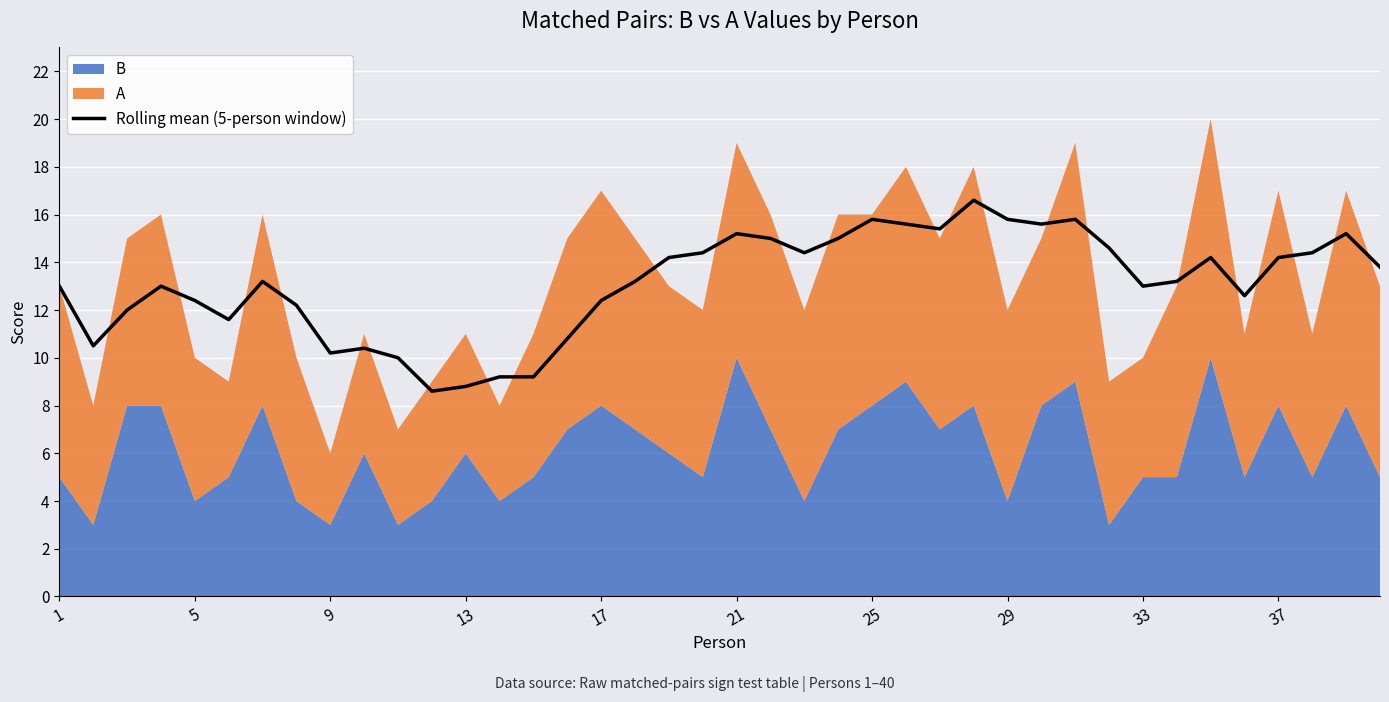

What is the highest value of the Rolling mean (5-person window) series?

16.6